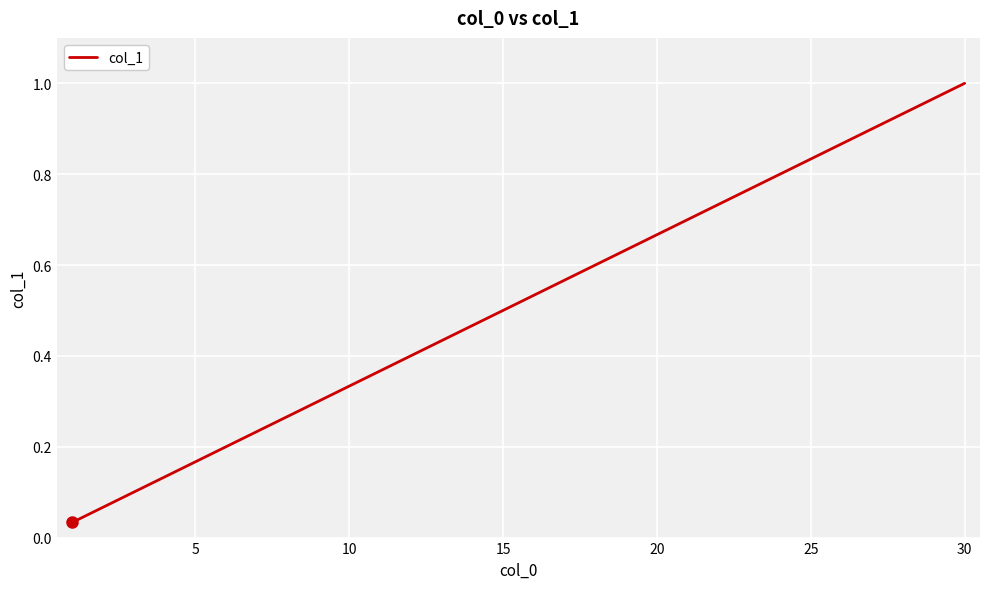

What is the difference between the second highest and second lowest values?

0.4